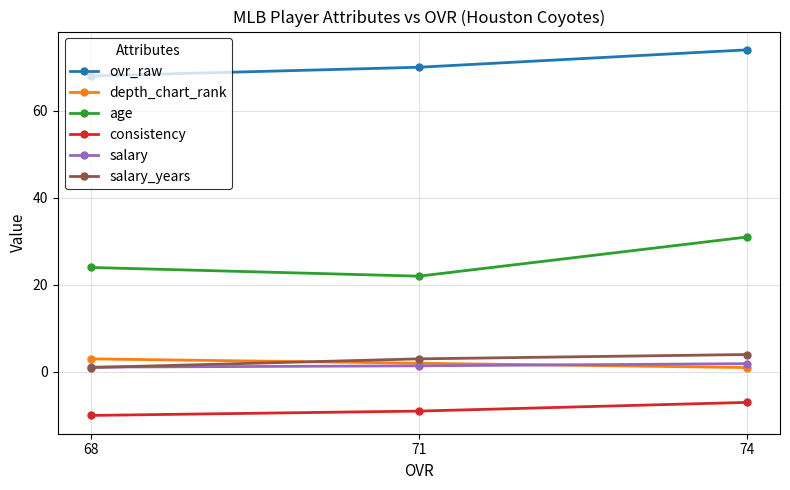

What is the value of the ovr_raw point at the 1st from the left?

68.0